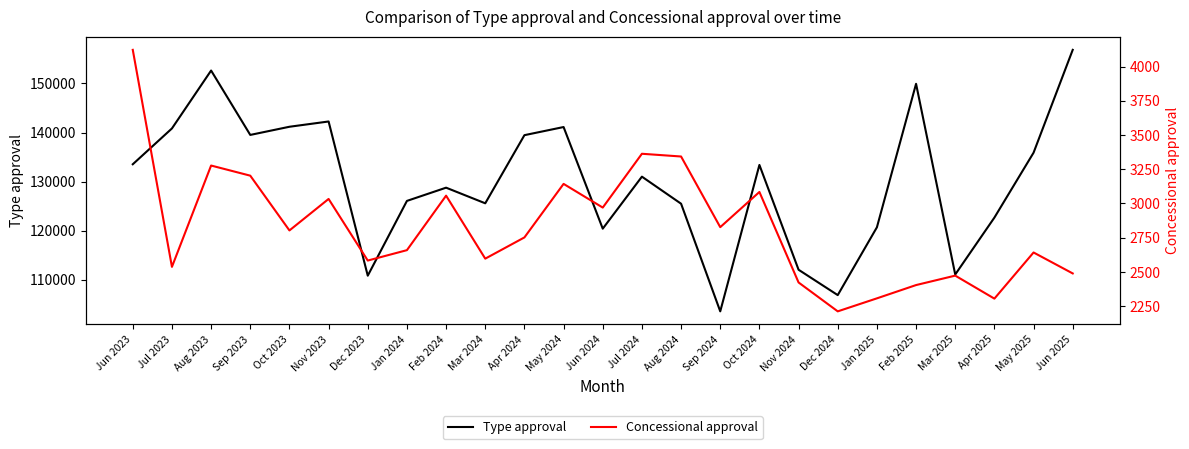

Is the value of Type approval at Nov 2024 greater than the value of Concessional approval at Jan 2024?

Yes